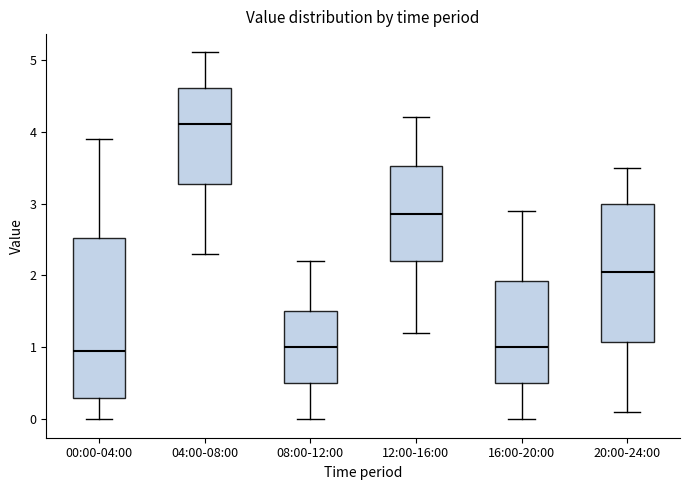

Reading left to right, read every box against the y-axis: the position of its median line, the range the box covers, and the ends of its whiskers. The values are not printed on the chart, so give them approximately, as read against the axis.

00:00-04:00: median 1.0, box 0.3 to 2.5, whiskers 0.0 to 3.9
04:00-08:00: median 4.1, box 3.3 to 4.6, whiskers 2.3 to 5.1
08:00-12:00: median 1.0, box 0.5 to 1.5, whiskers 0.0 to 2.2
12:00-16:00: median 2.9, box 2.2 to 3.5, whiskers 1.2 to 4.2
16:00-20:00: median 1.0, box 0.5 to 1.9, whiskers 0.0 to 2.9
20:00-24:00: median 2.1, box 1.1 to 3.0, whiskers 0.1 to 3.5